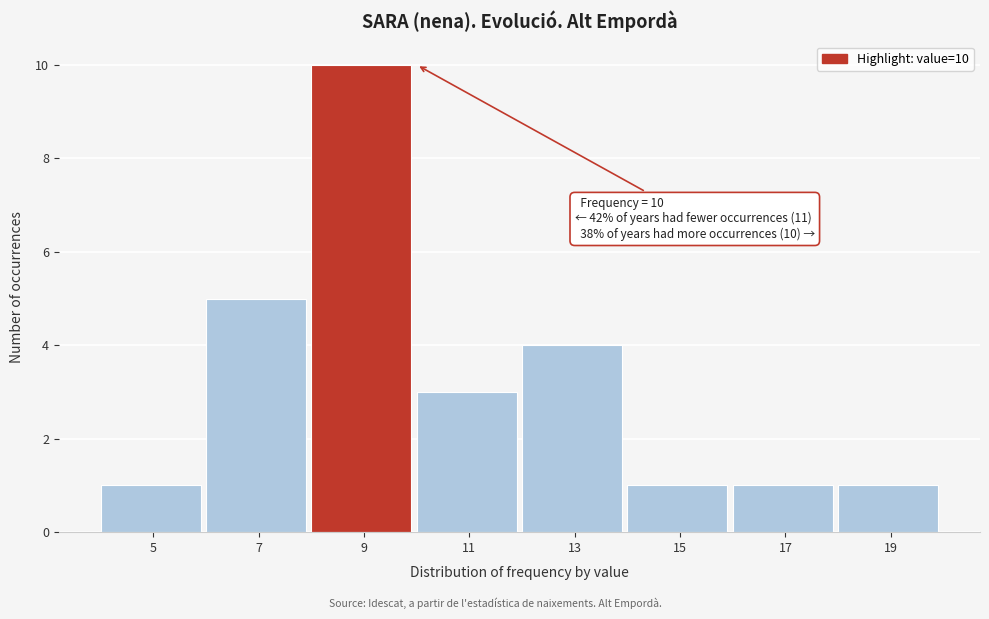

Reading left to right, list all the values displayed in this chart.

1	5	10	3	4	1	1	1